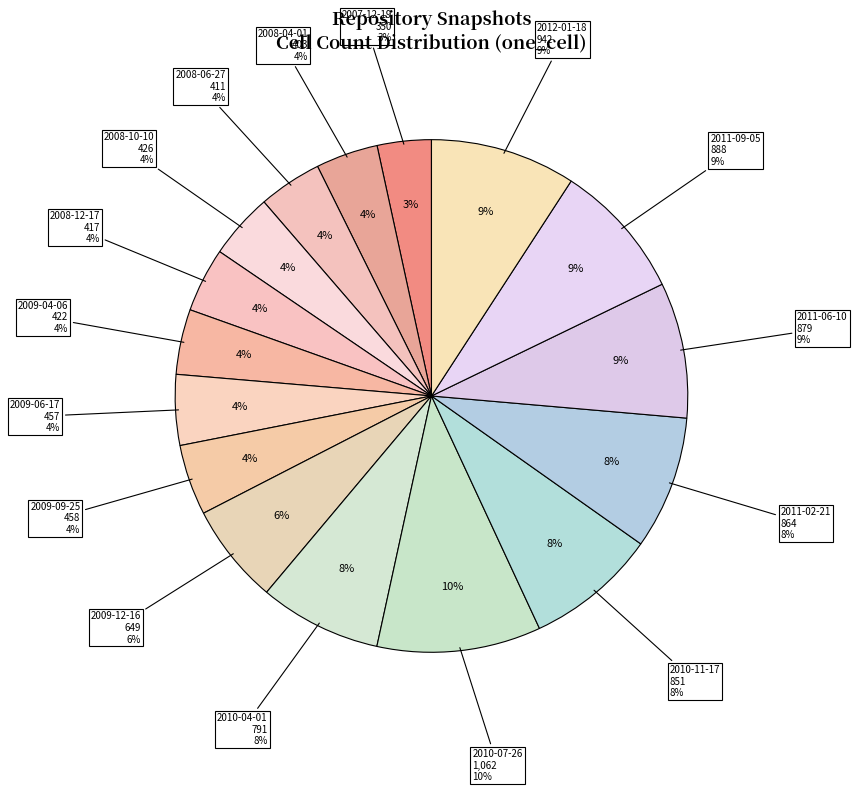

Is the sum of 2010-11-17 and 2010-07-26 greater than half?

No